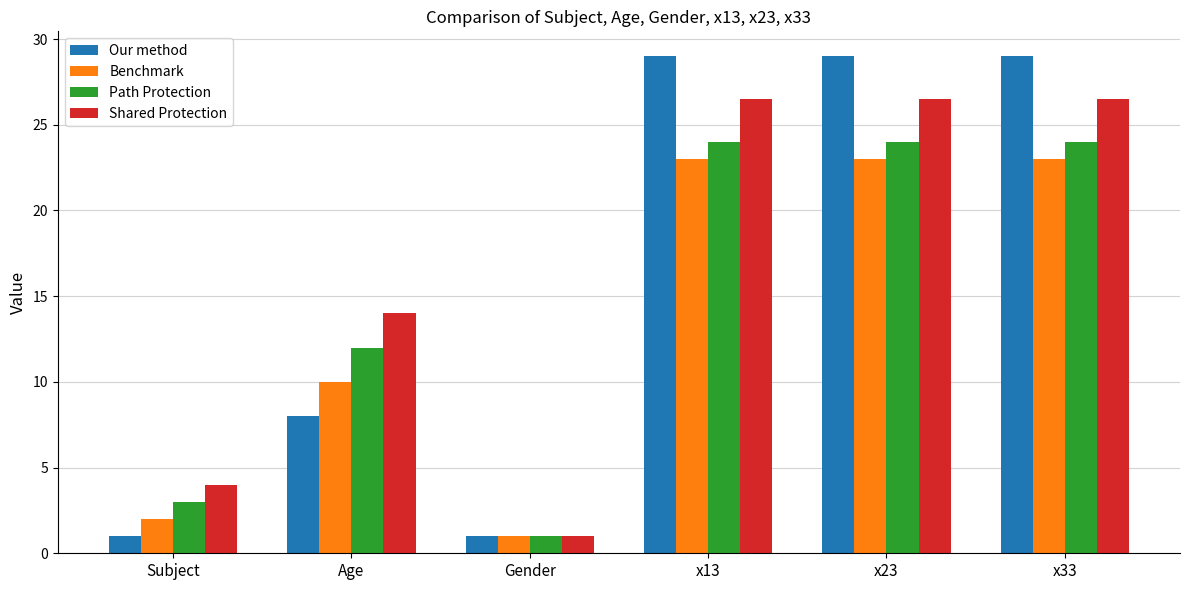

What position from the left is Subject?

1